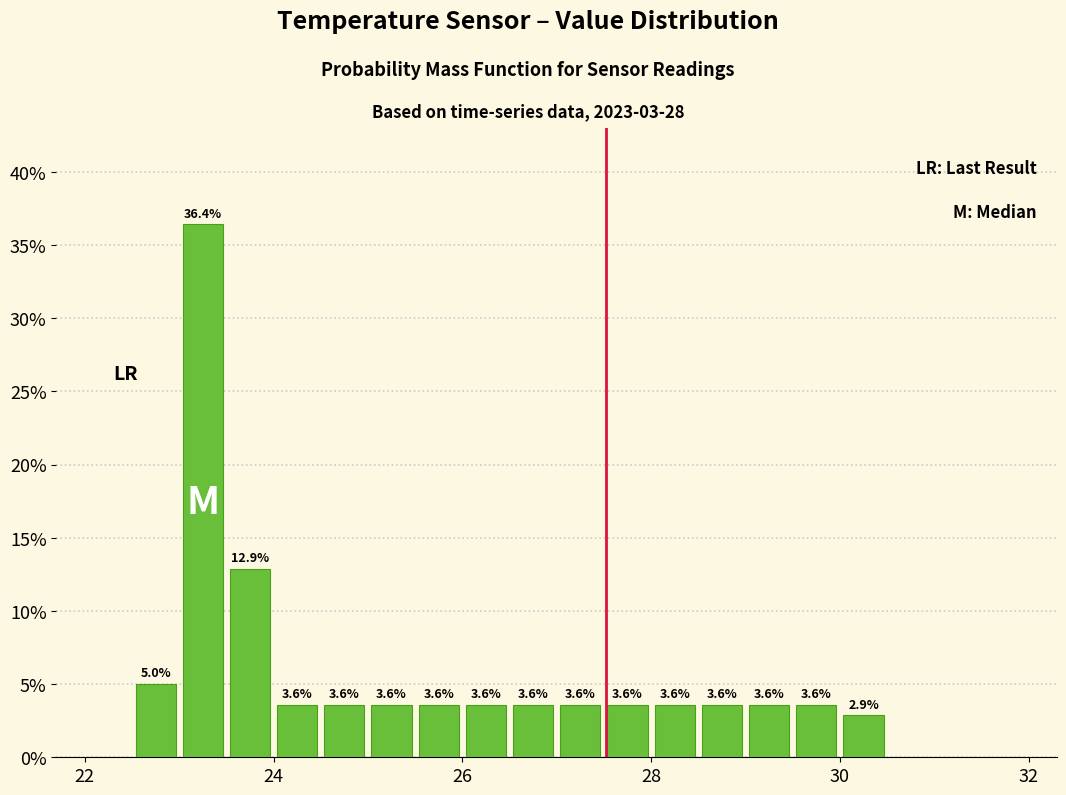

Around what value on the x-axis is the tallest bar? Give the approximate position of its centre, as read against the axis.

23.2